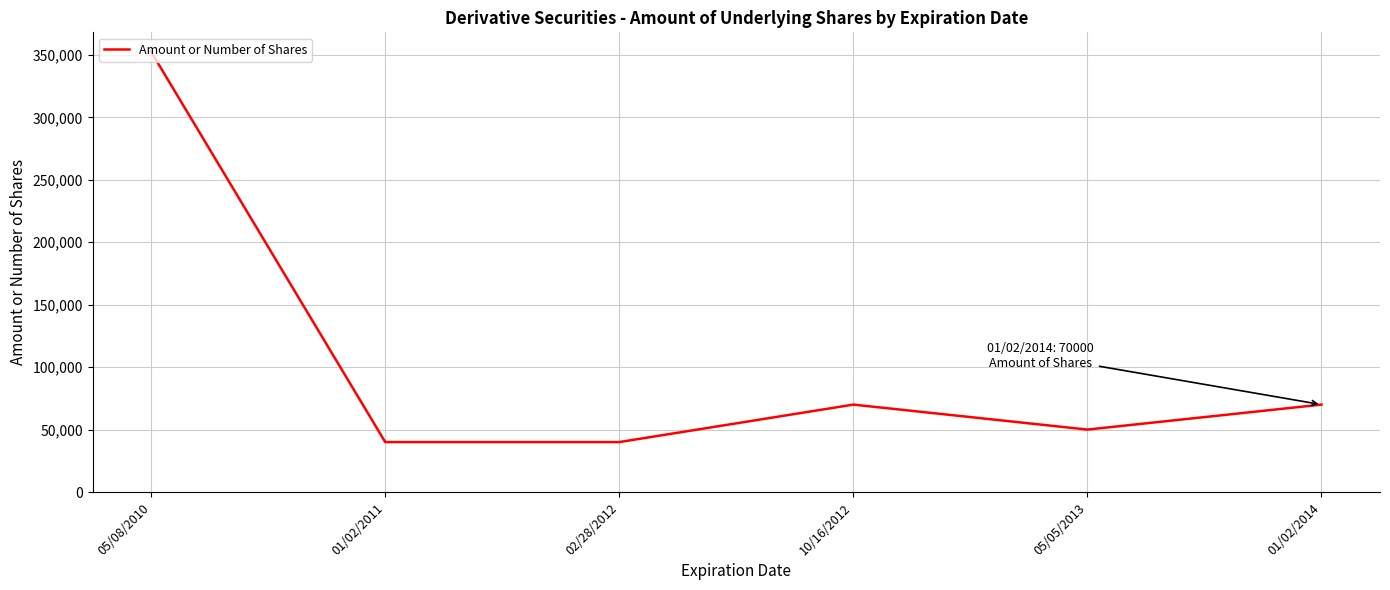

Which has a higher value, 01/02/2014 or 05/05/2013?

01/02/2014